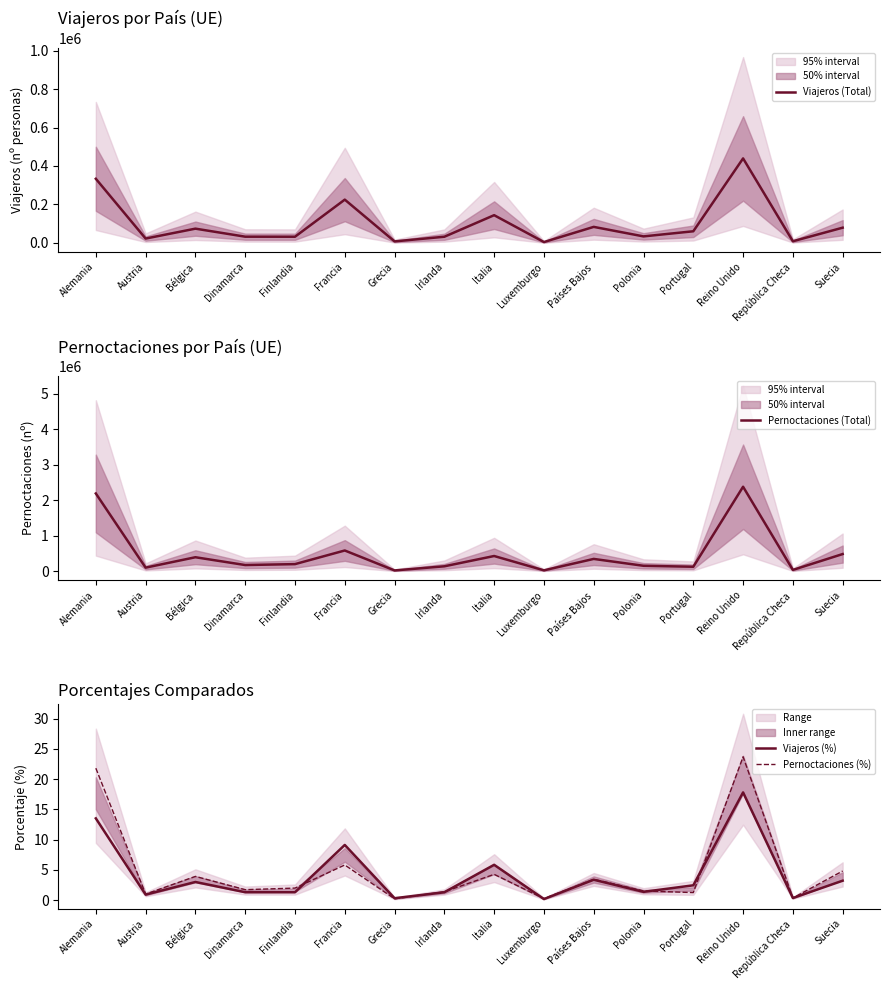

The value of Pernoctaciones (Total) at Austria is 145451.4. True or false?

False